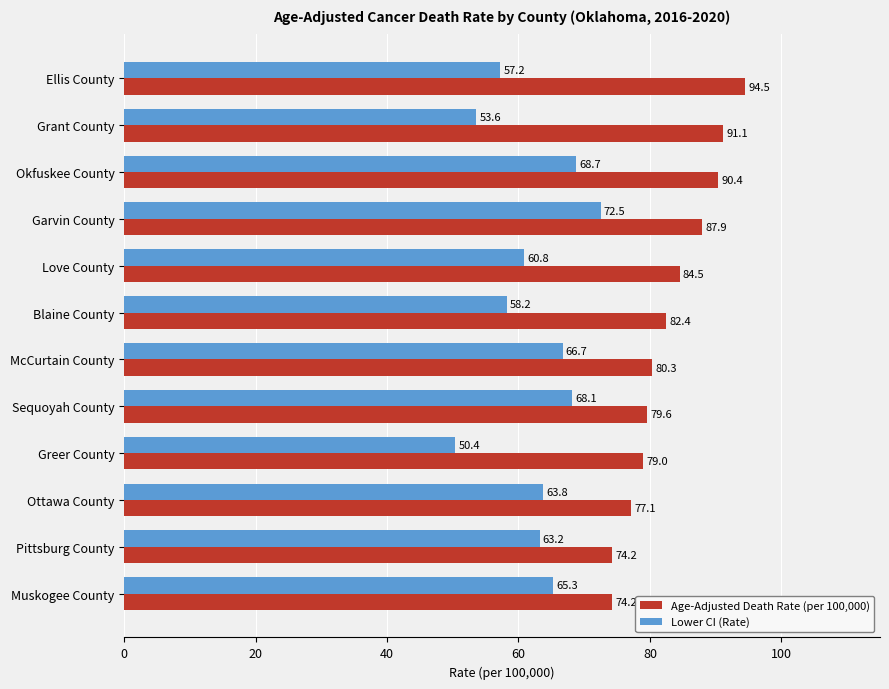

What is the difference between the highest and lowest values at Pittsburg County?

11.0